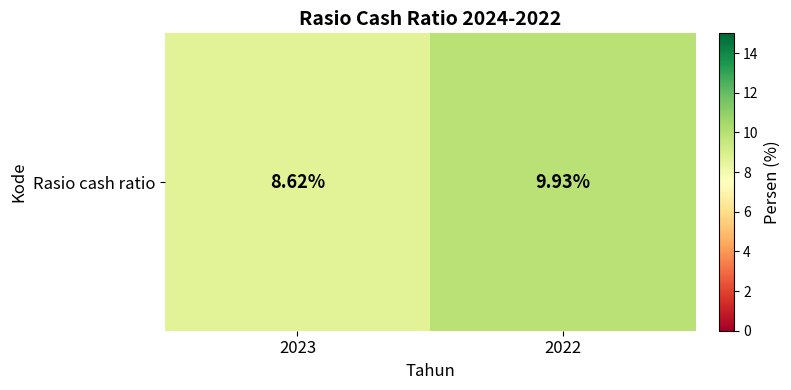

List the labels in order of value, smallest first.

2023, 2022